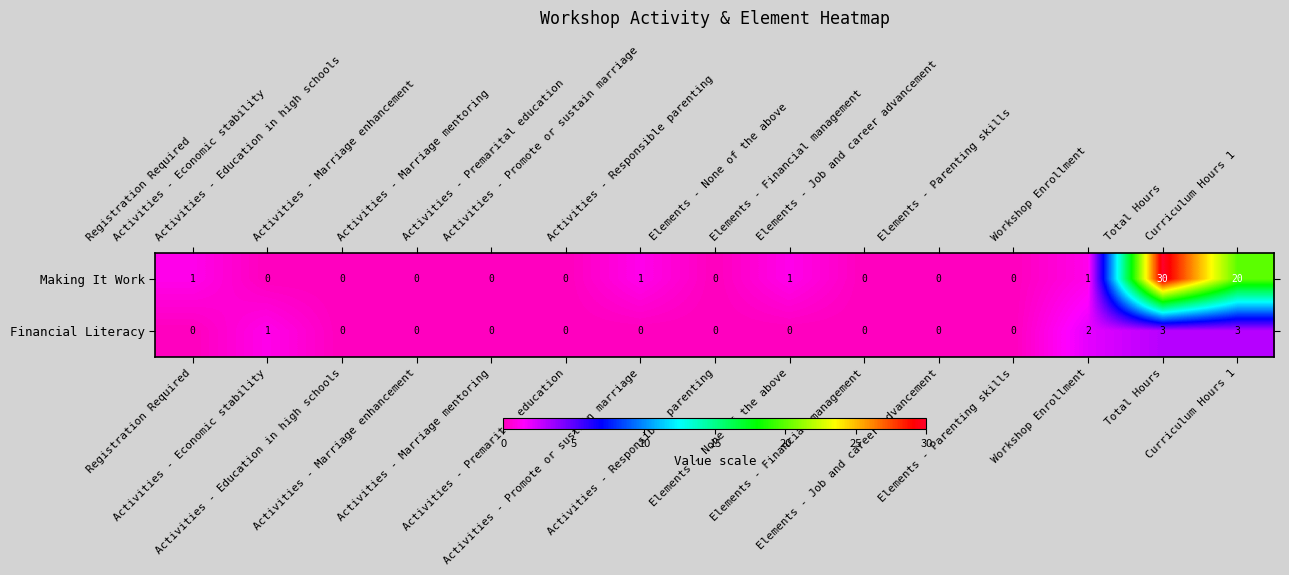

What is the total value across all series at Elements - None of the above?

1